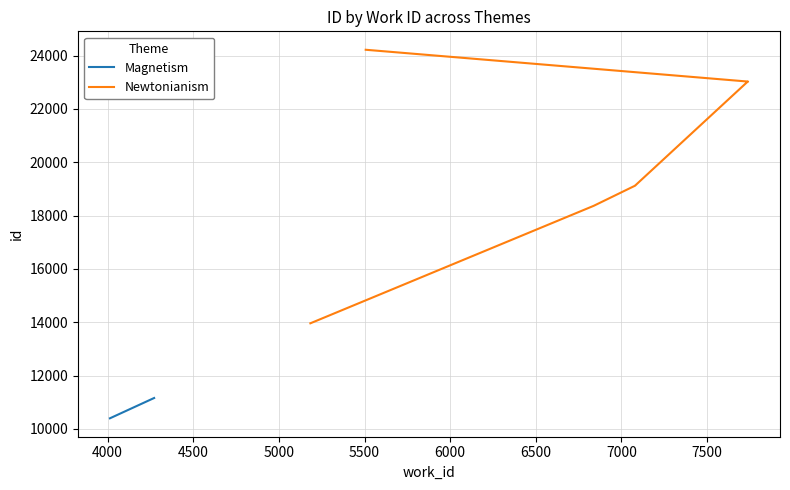

Does the chart have visible grid lines?

Yes